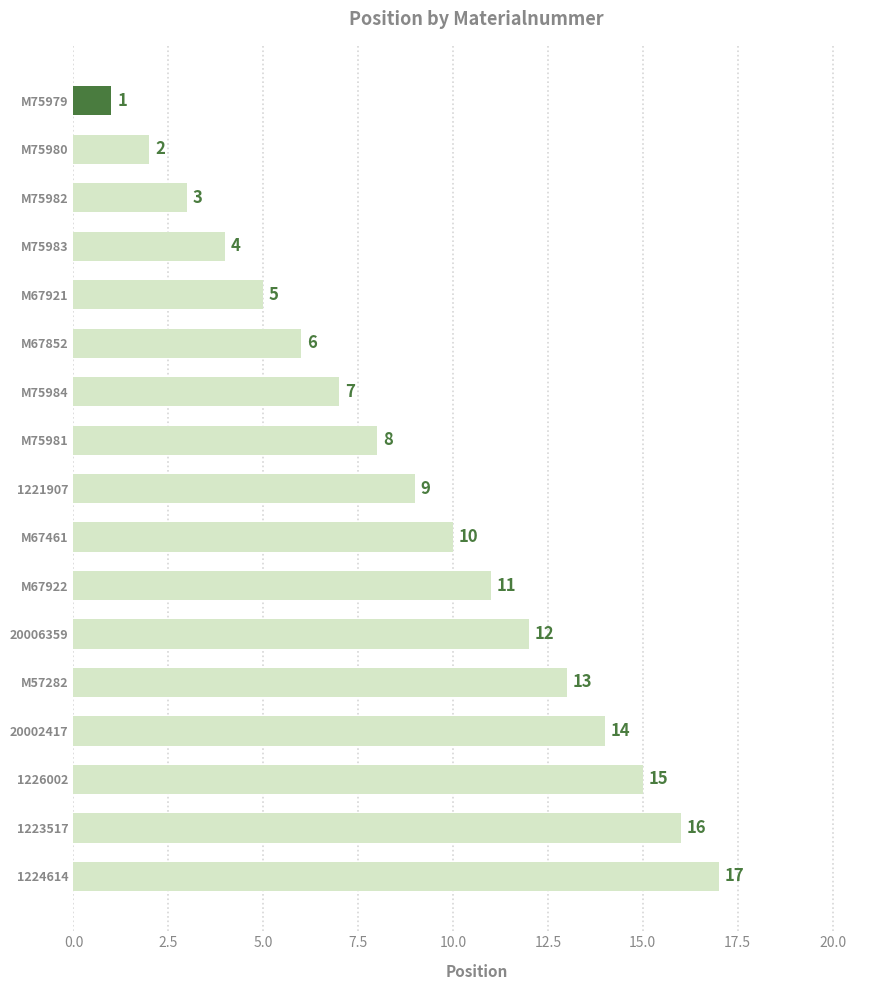

Does the chart contain stacked bars?

No